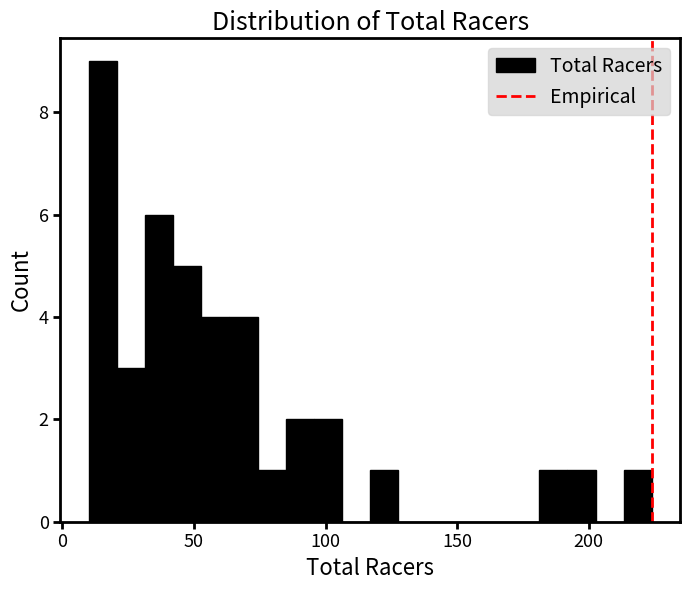

Around what value on the x-axis is the tallest bar? Give the approximate position of its centre, as read against the axis.

15